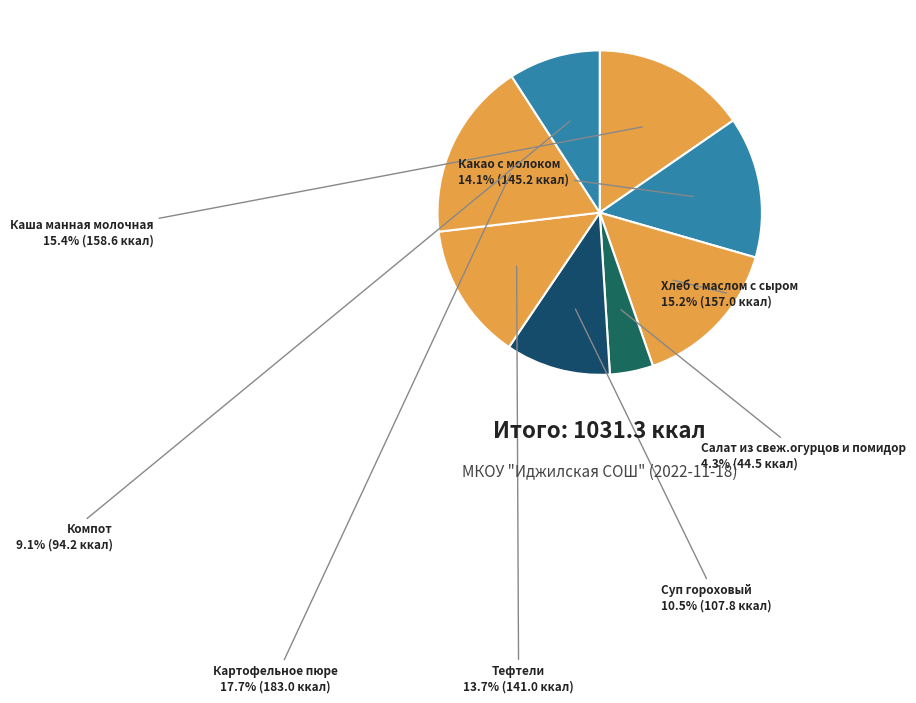

What is the smallest slice in the pie chart?

Салат из свеж.огурцов и помидор